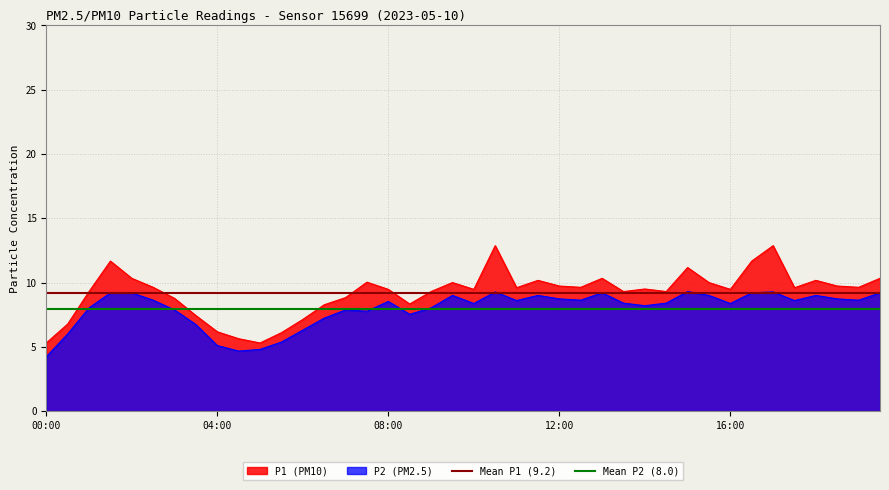

Does the chart display data point markers on the line(s)?

No